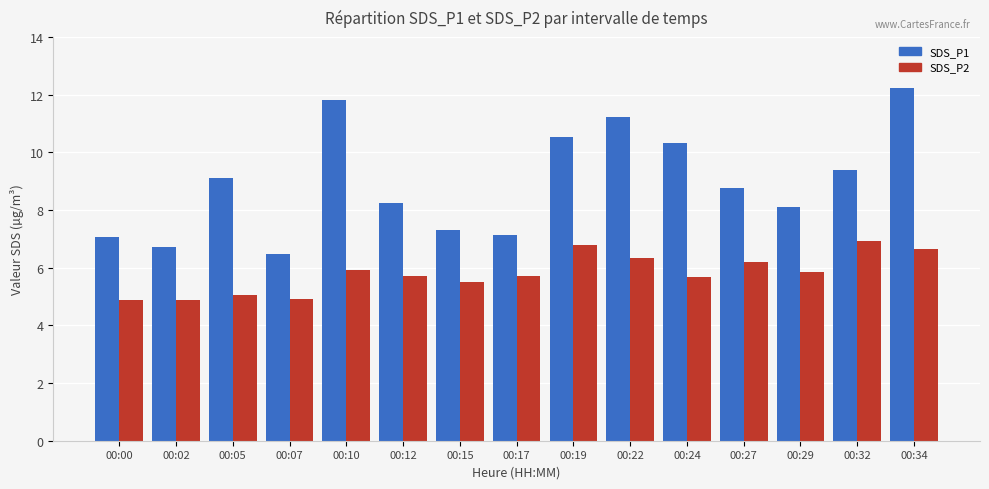

Which category has the highest value in the SDS_P2 series?

00:32